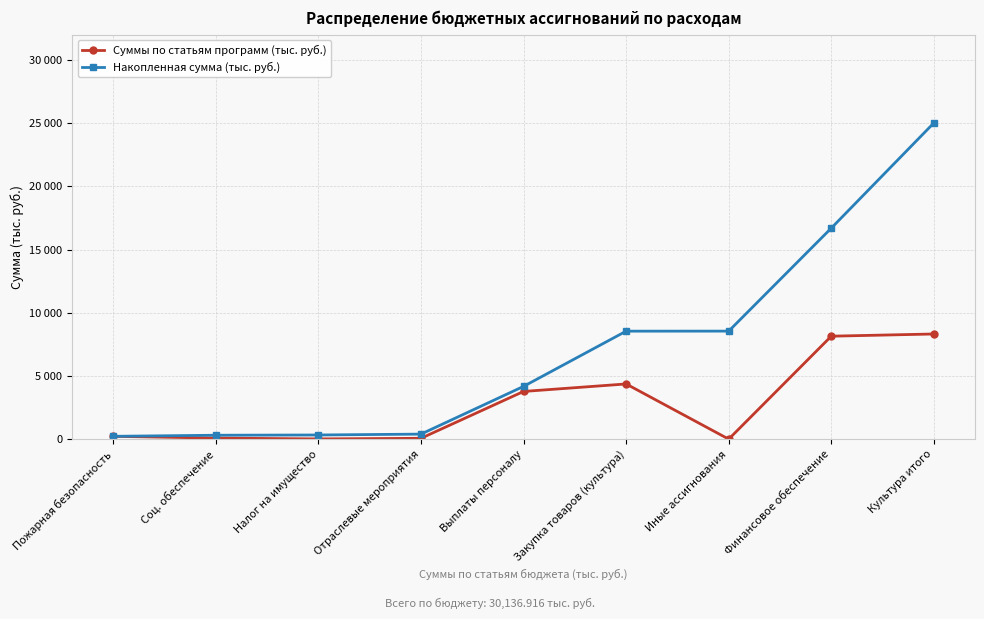

Is this an area chart (filled region under the line)?

No